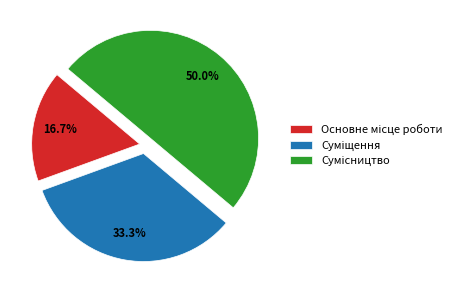

Combined, what portion of the pie is Основне місце роботи and Суміщення?

50.0%